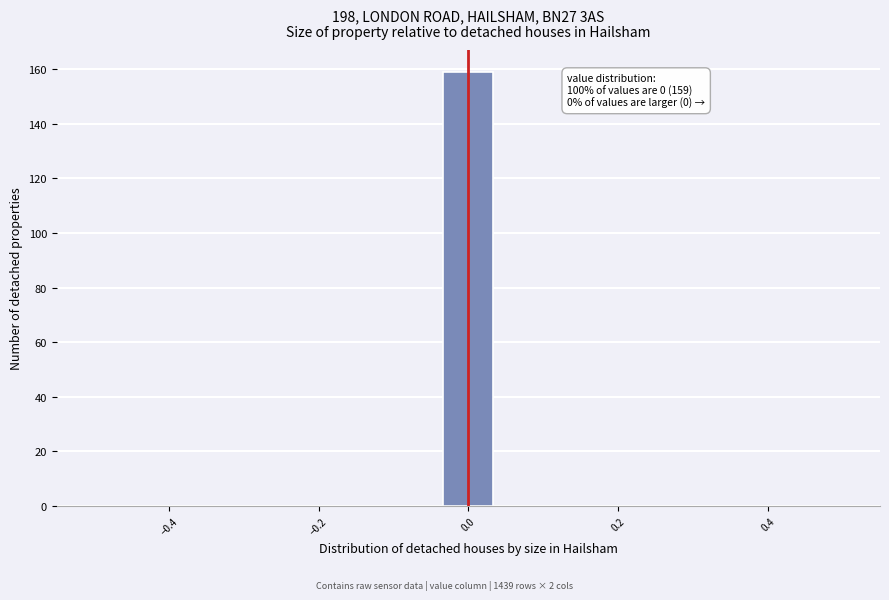

Read against the x-axis, roughly where is the centre of the tallest bar?

0.00